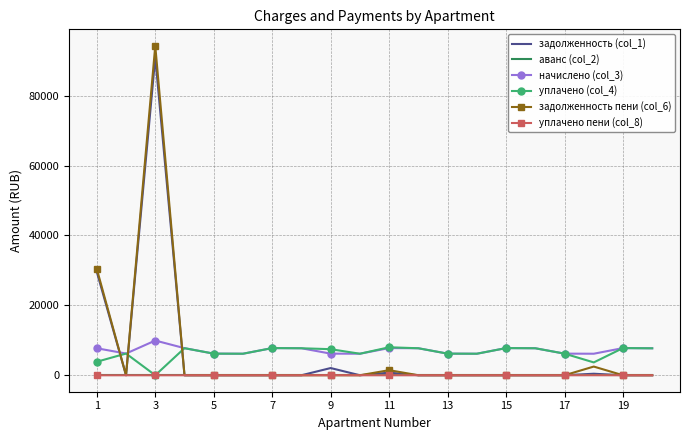

Which series has the largest range (max minus min)?

задолженность пени (col_6)